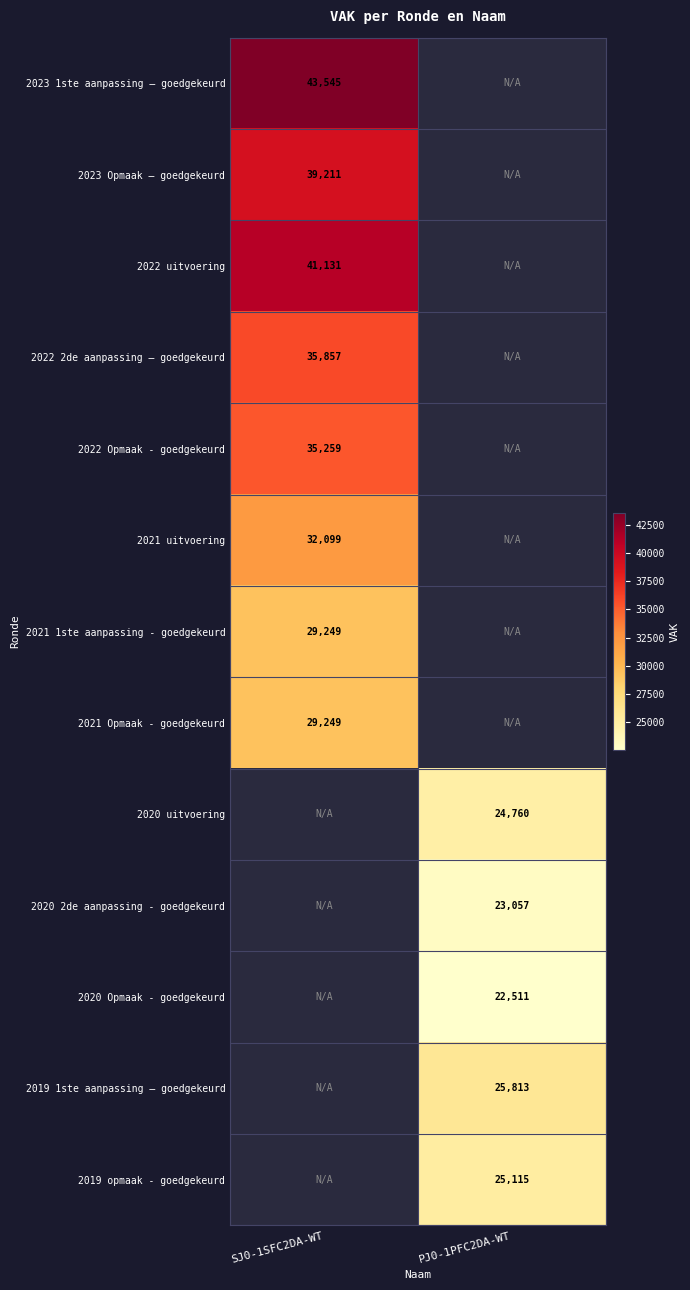

Is the value of 2023 Opmaak – goedgekeurd at SJ0-1SFC2DA-WT greater than the value of 2023 1ste aanpassing – goedgekeurd at SJ0-1SFC2DA-WT?

No